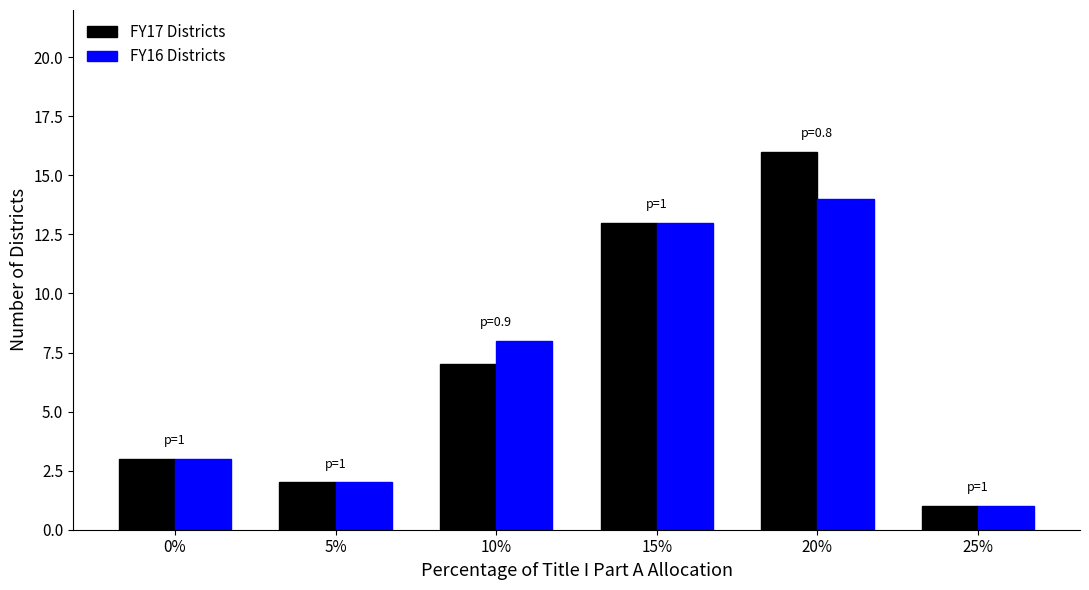

Which series has the widest spread of values?

FY17 Districts